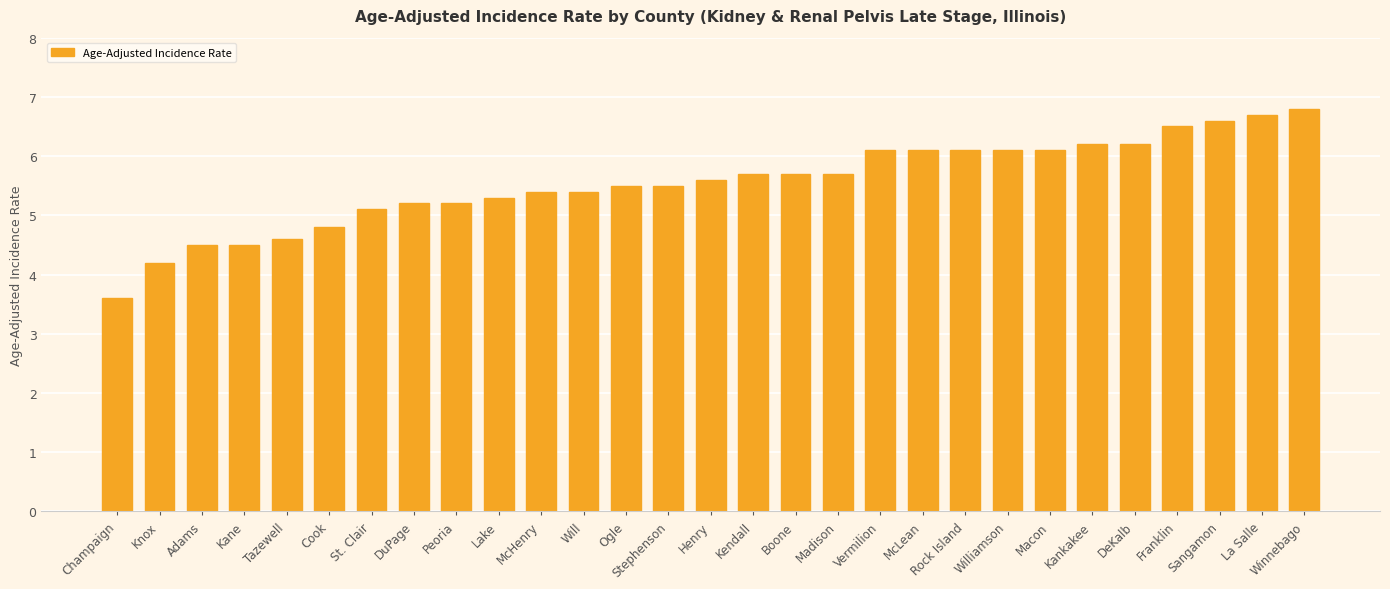

The value at Winnebago is 6.8. True or false?

True